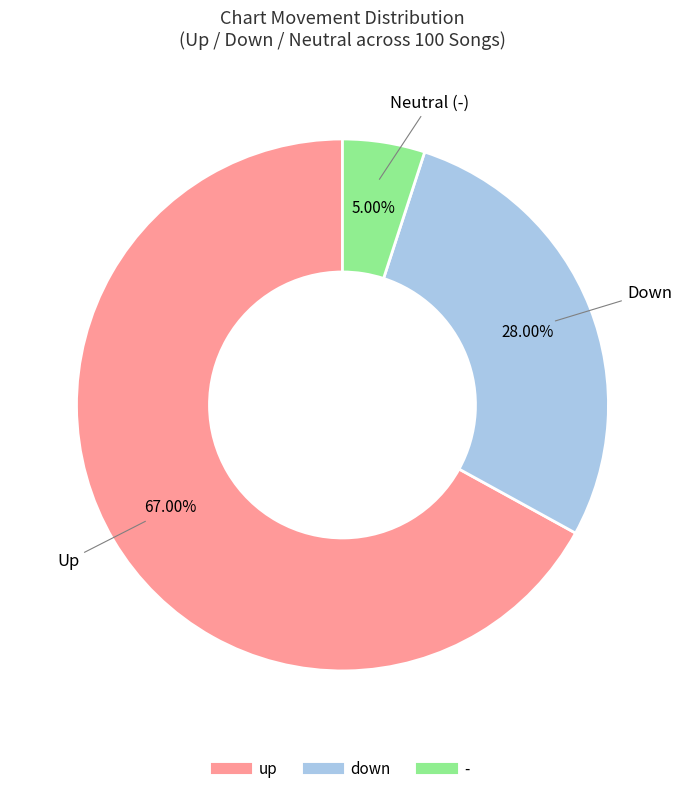

The - slice represents 1% of the pie. True or false?

False